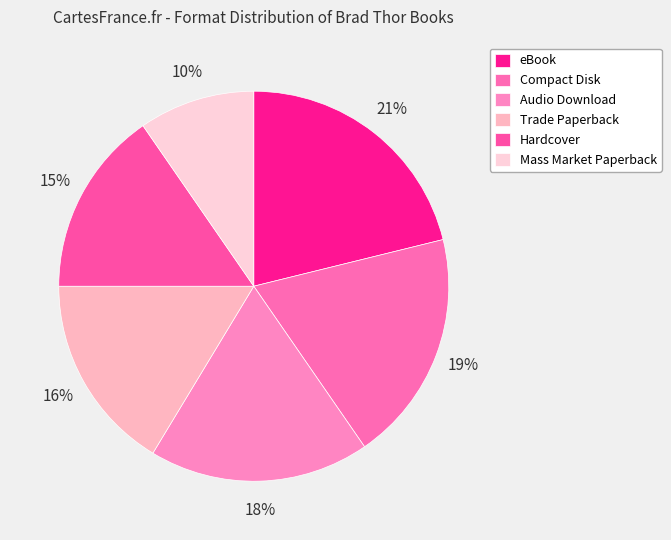

True or false: Hardcover accounts for 15% of the total.

True